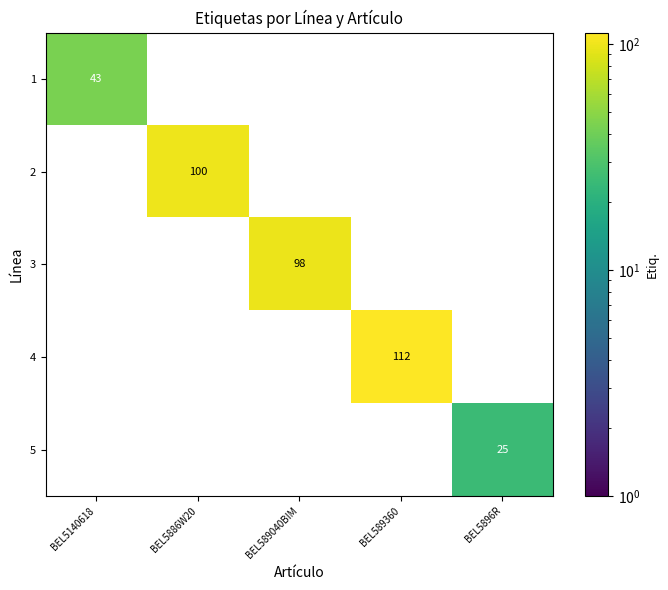

What is the difference between the maximum and minimum values in the 2 series?

100